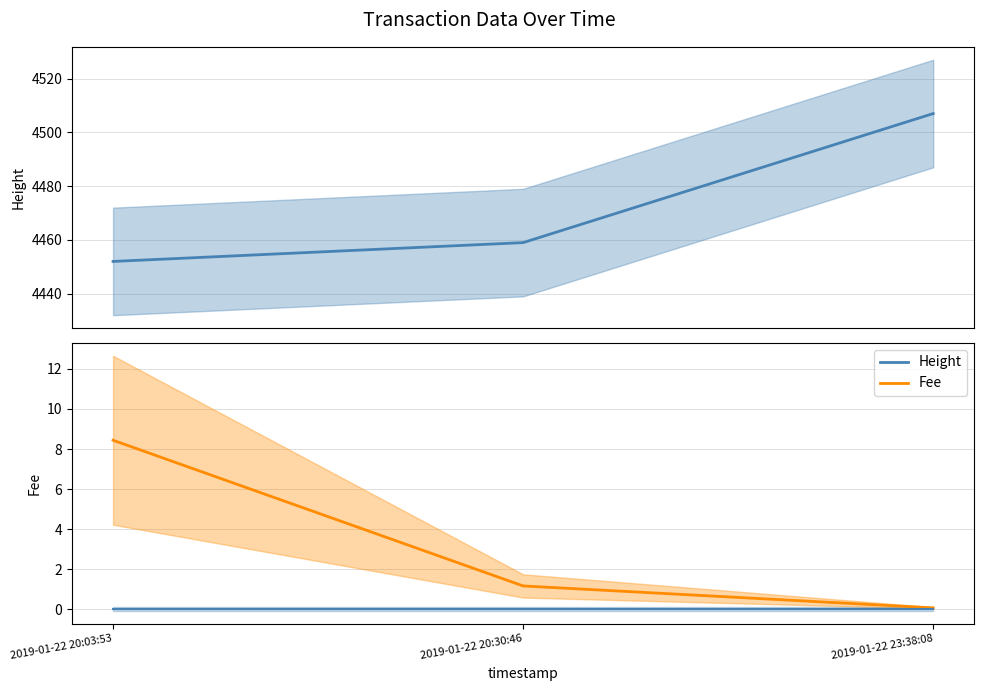

Does the chart have visible grid lines?

Yes